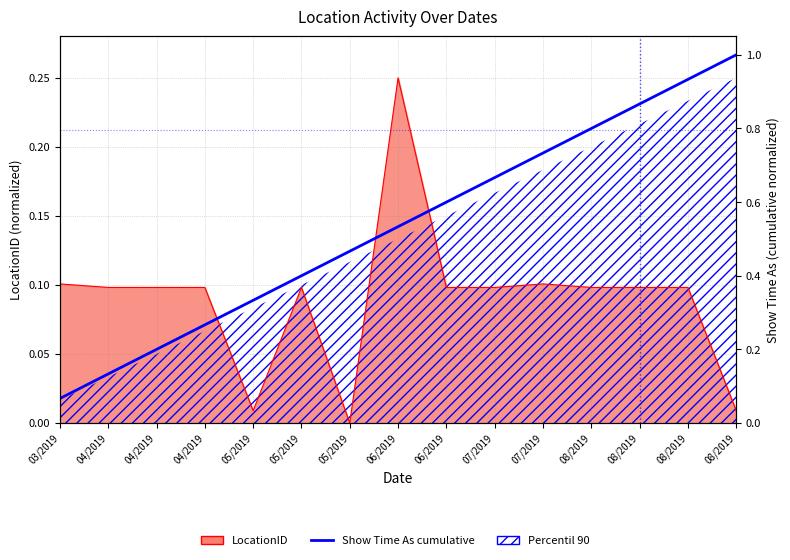

List the labels in order of value, largest first.

08/2019, 08/2019, 08/2019, 08/2019, 07/2019, 07/2019, 06/2019, 06/2019, 05/2019, 05/2019, 05/2019, 04/2019, 04/2019, 04/2019, 03/2019